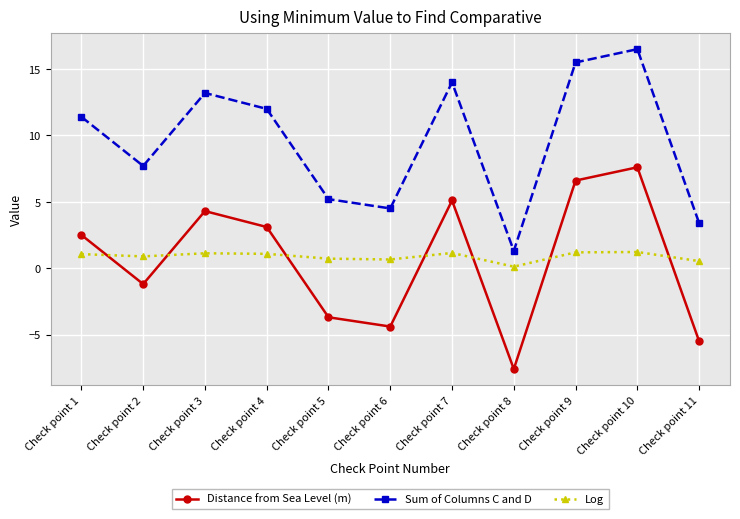

How many data points in Sum of Columns C and D are less than 11?

5